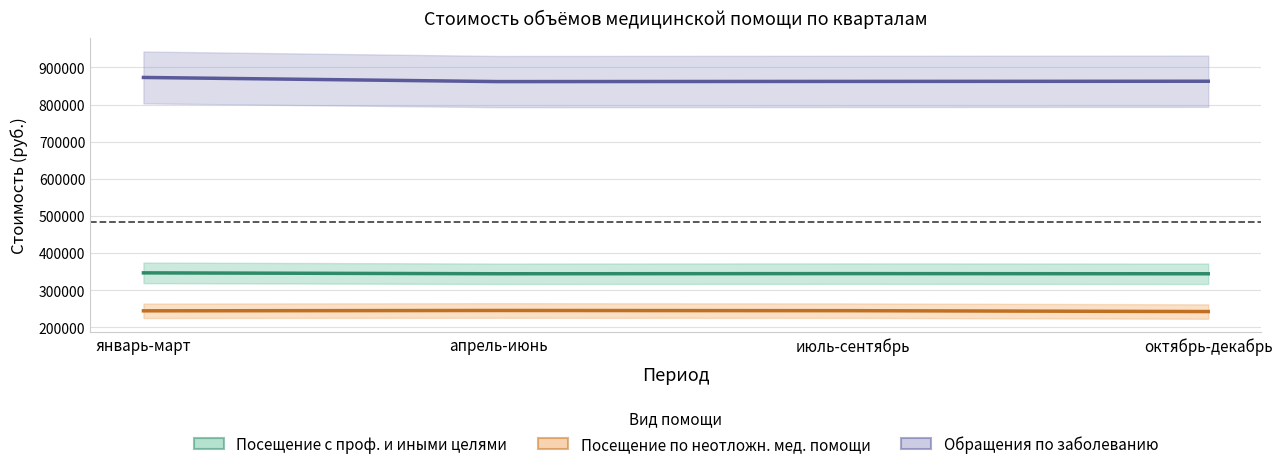

How many interior local peaks does the Посещение по неотложн. мед. помощи series have?

1